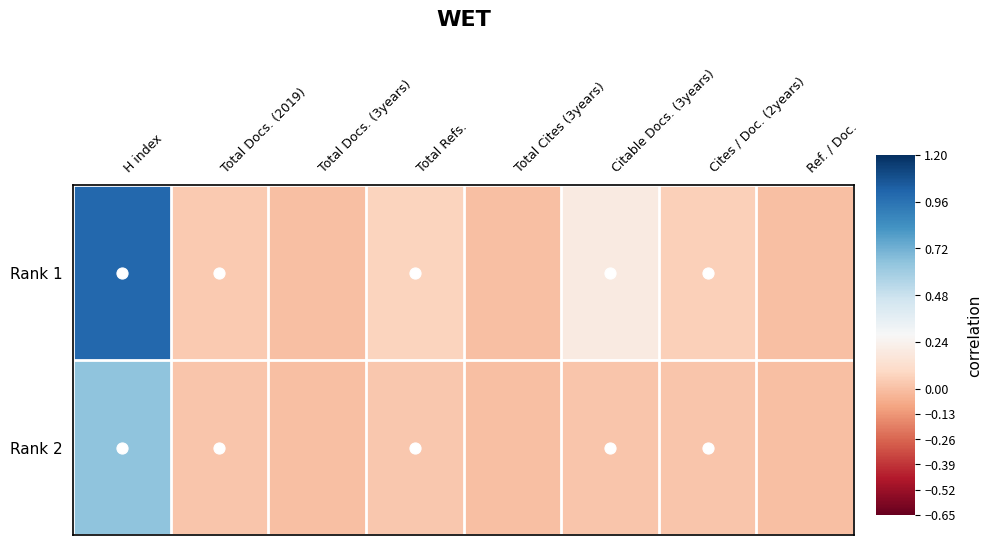

At which category is the sum across all series the highest?

H index